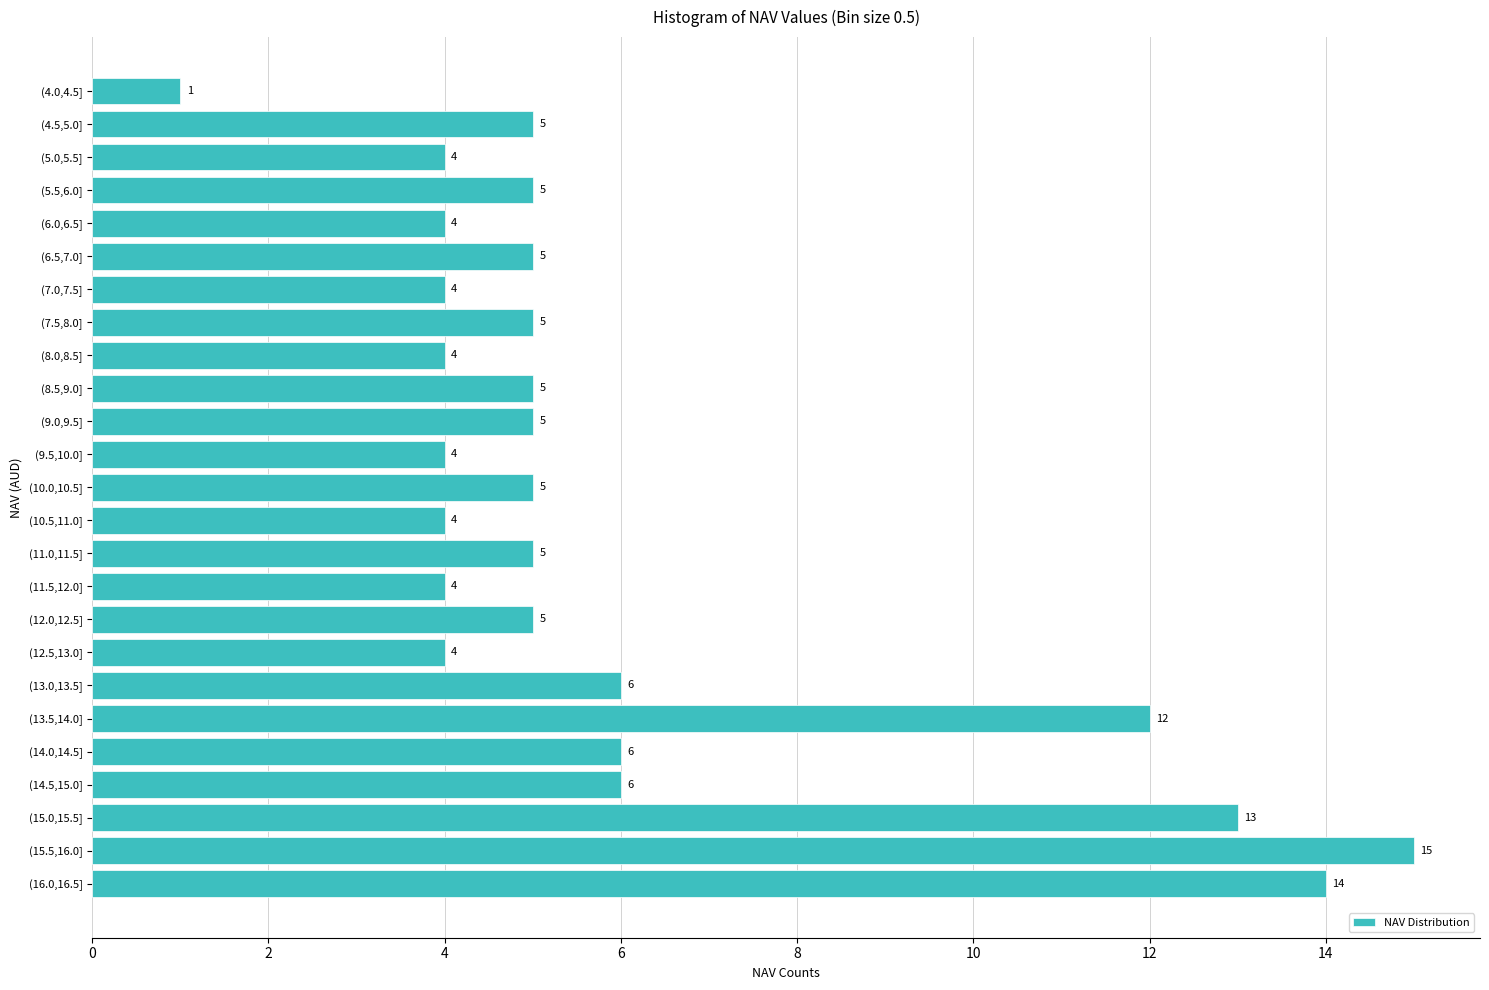

Reading bottom to top, what are all the values shown in this chart?

(16.0,16.5]=14	(15.5,16.0]=15	(15.0,15.5]=13	(14.5,15.0]=6	(14.0,14.5]=6	(13.5,14.0]=12	(13.0,13.5]=6	(12.5,13.0]=4	(12.0,12.5]=5	(11.5,12.0]=4	(11.0,11.5]=5	(10.5,11.0]=4	(10.0,10.5]=5	(9.5,10.0]=4	(9.0,9.5]=5	(8.5,9.0]=5	(8.0,8.5]=4	(7.5,8.0]=5	(7.0,7.5]=4	(6.5,7.0]=5	(6.0,6.5]=4	(5.5,6.0]=5	(5.0,5.5]=4	(4.5,5.0]=5	(4.0,4.5]=1